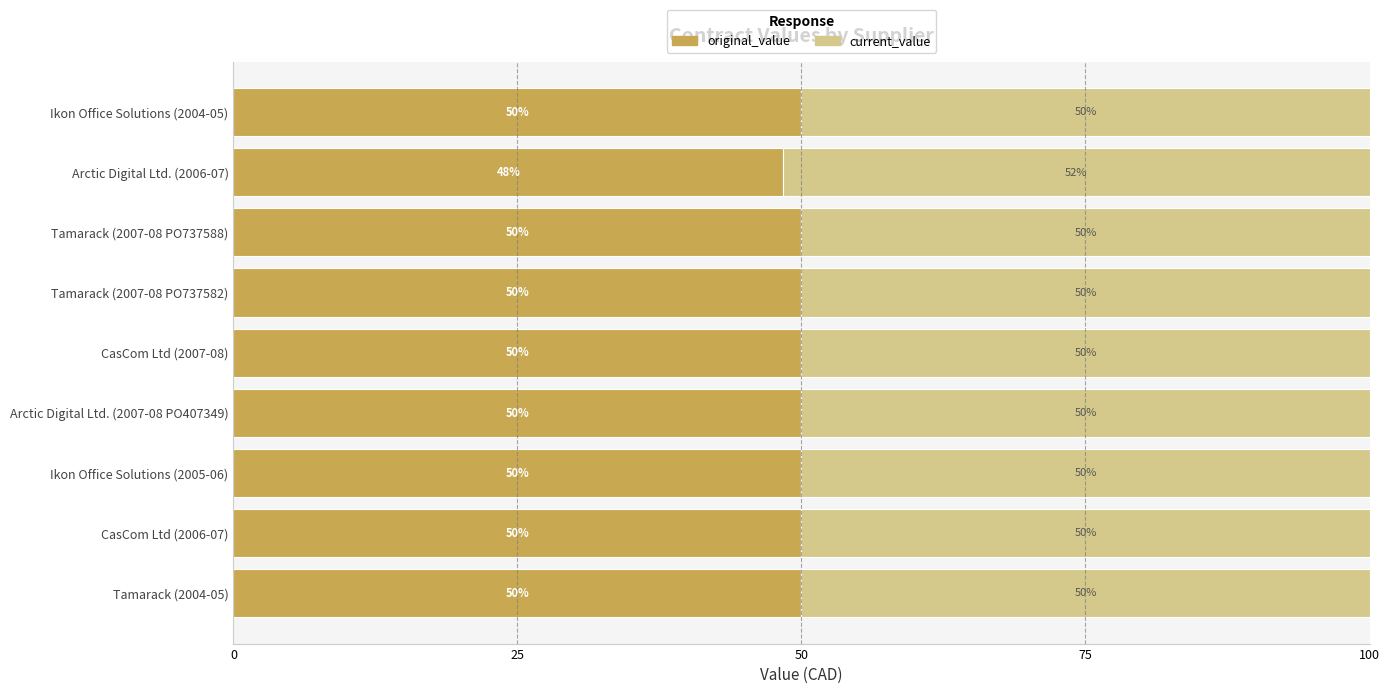

What is the total value across all series at Arctic Digital Ltd. (2006-07)?

100.0